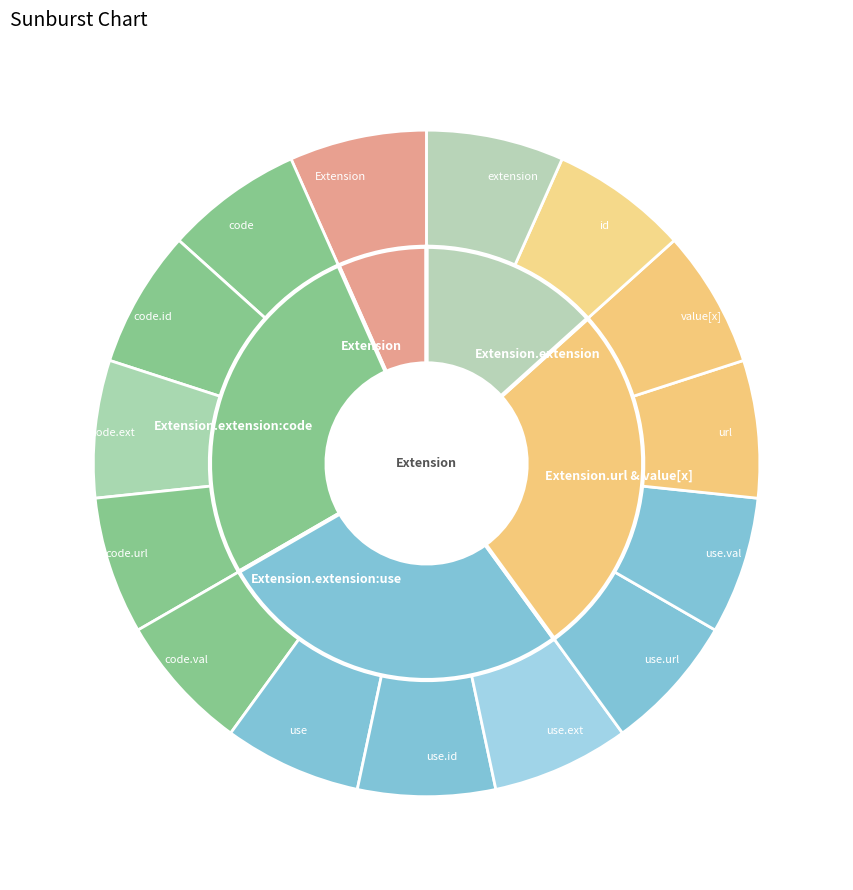

Combined, do Extension.extension:use.id and Extension.extension:code.url account for over 50%?

No